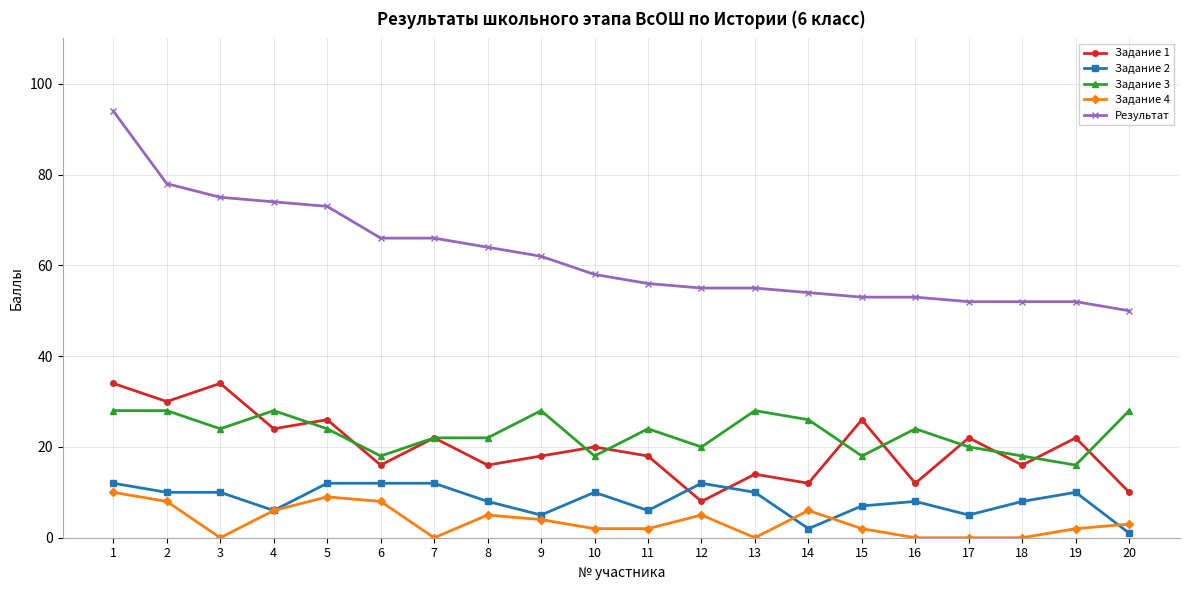

What are all the series names shown in the legend?

Задание 1, Задание 2, Задание 3, Задание 4, Результат